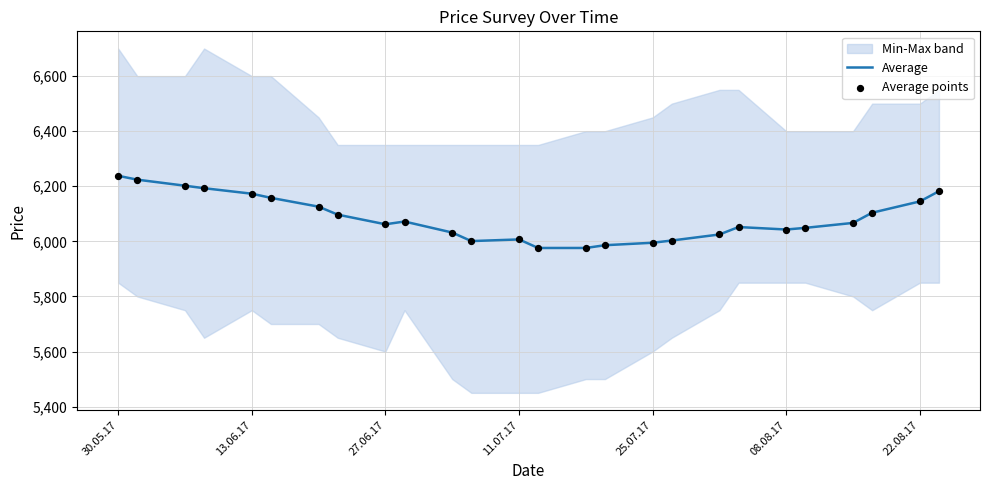

At which category is the sum across all series the highest?

30.05.17